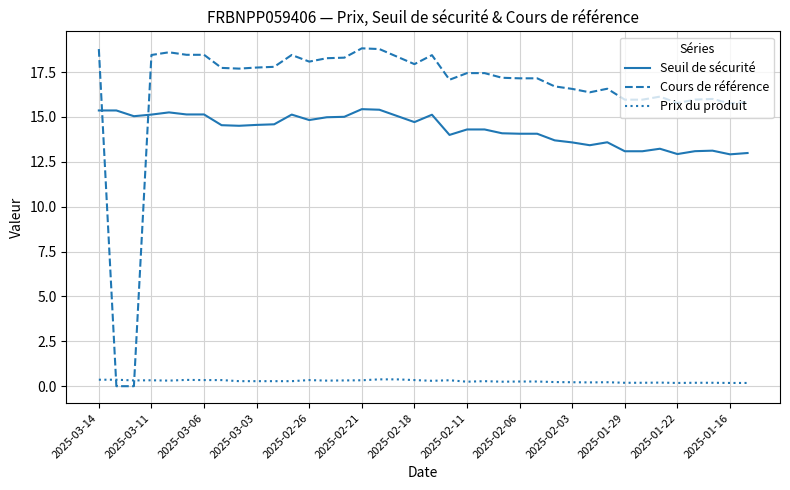

Which series has the largest total across all categories?

Cours de référence